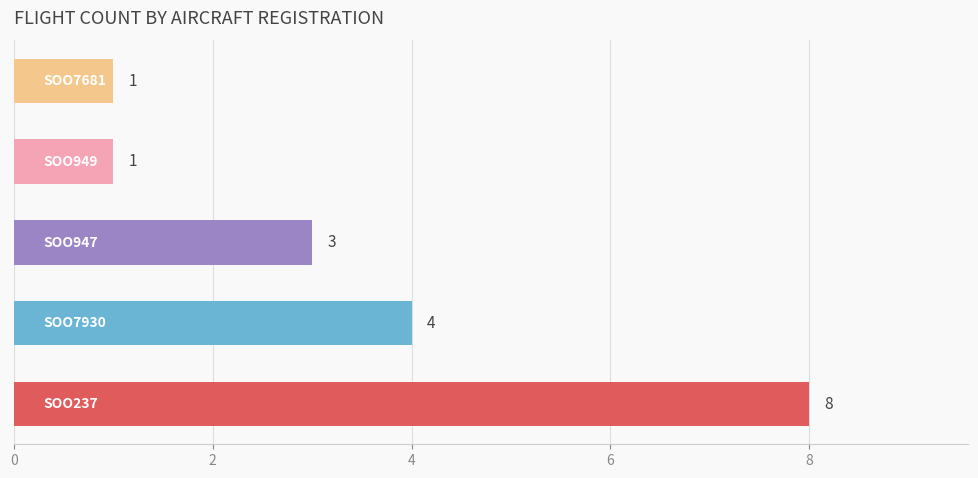

What is the smallest value displayed?

1